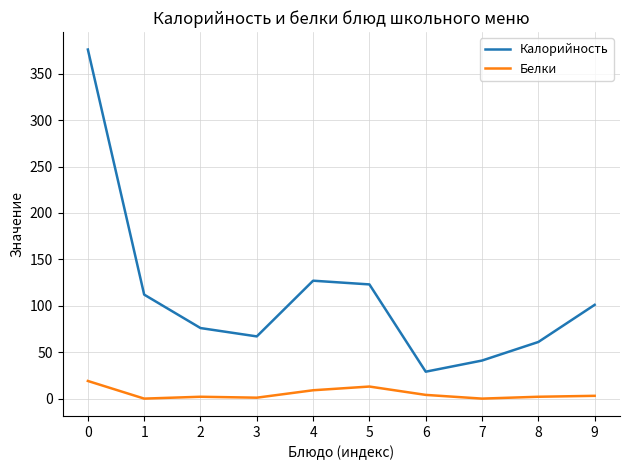

At 0, list the series in order from largest to smallest.

Калорийность, Белки